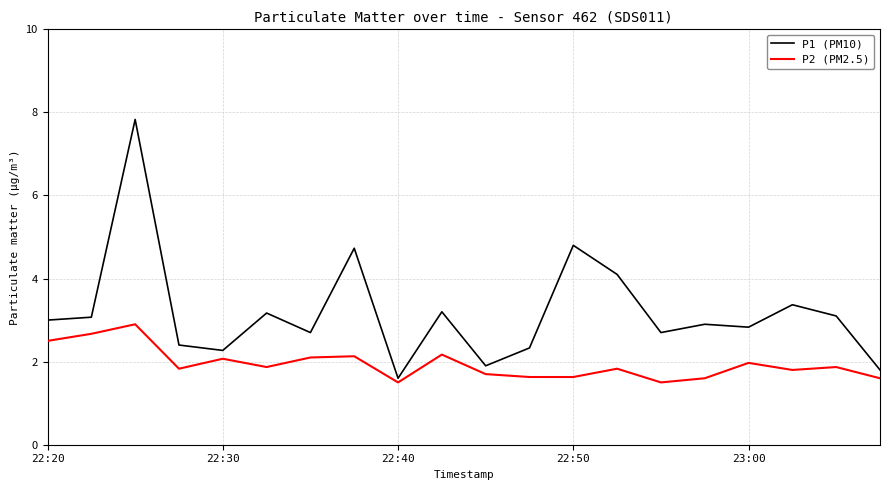

How many lines are shown in the chart?

2